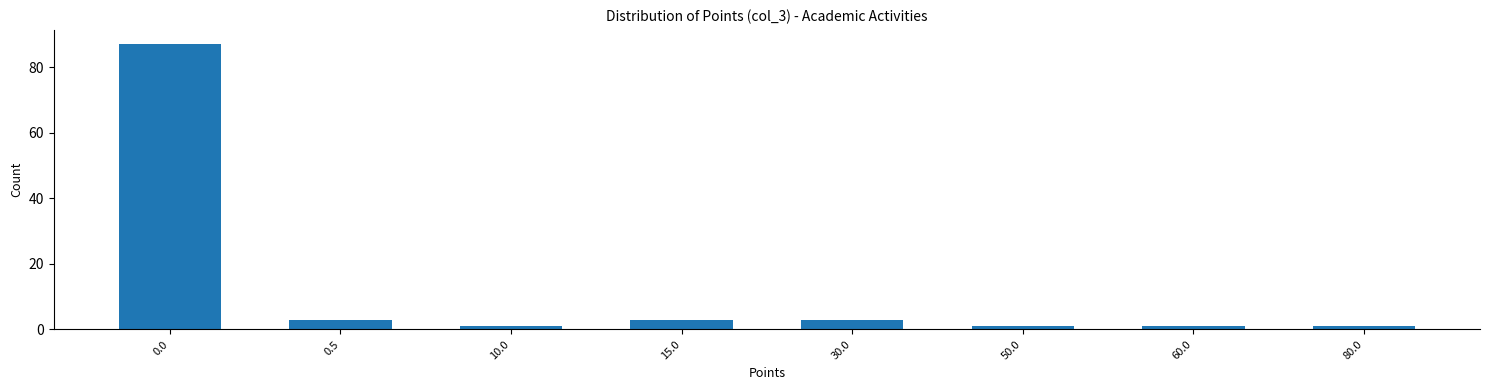

Reading left to right, list all the values displayed in this chart.

87	3	1	3	3	1	1	1